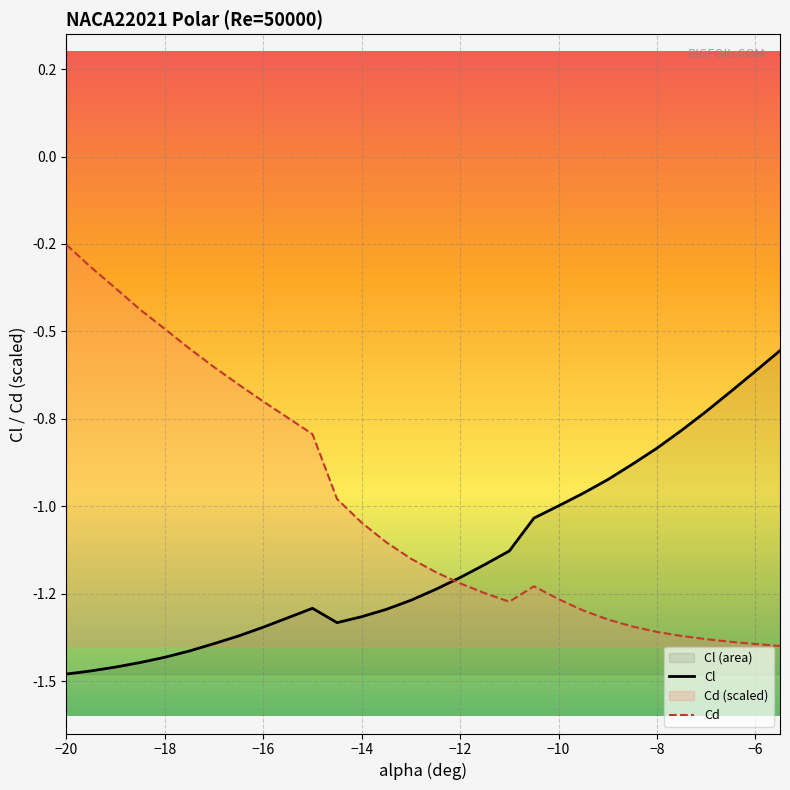

What is the label of the 19th point from the left?

-11